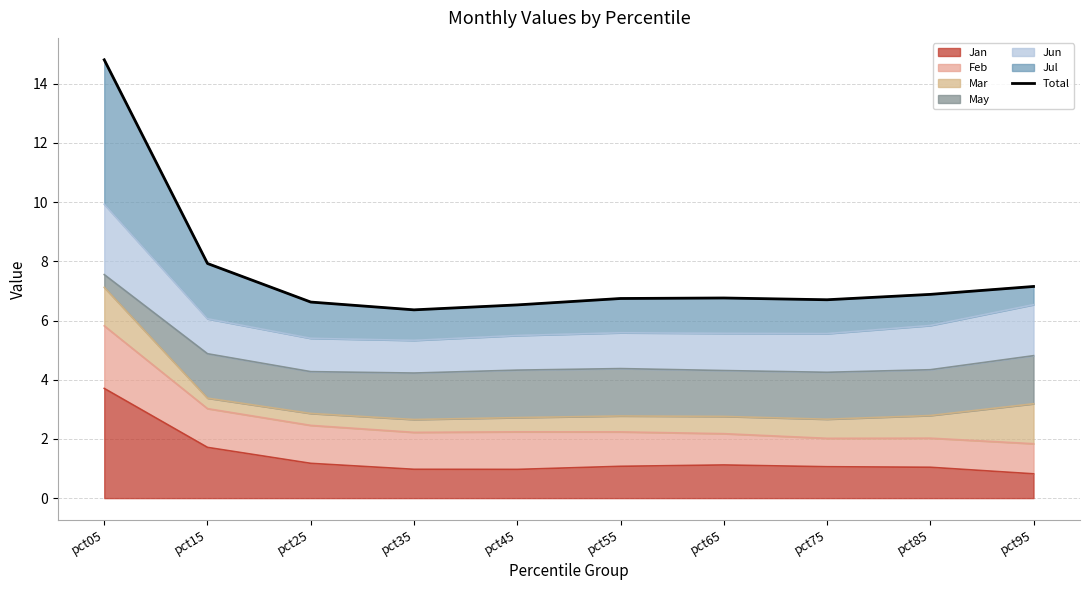

True or false: the data shows 6.7 at pct75.

True